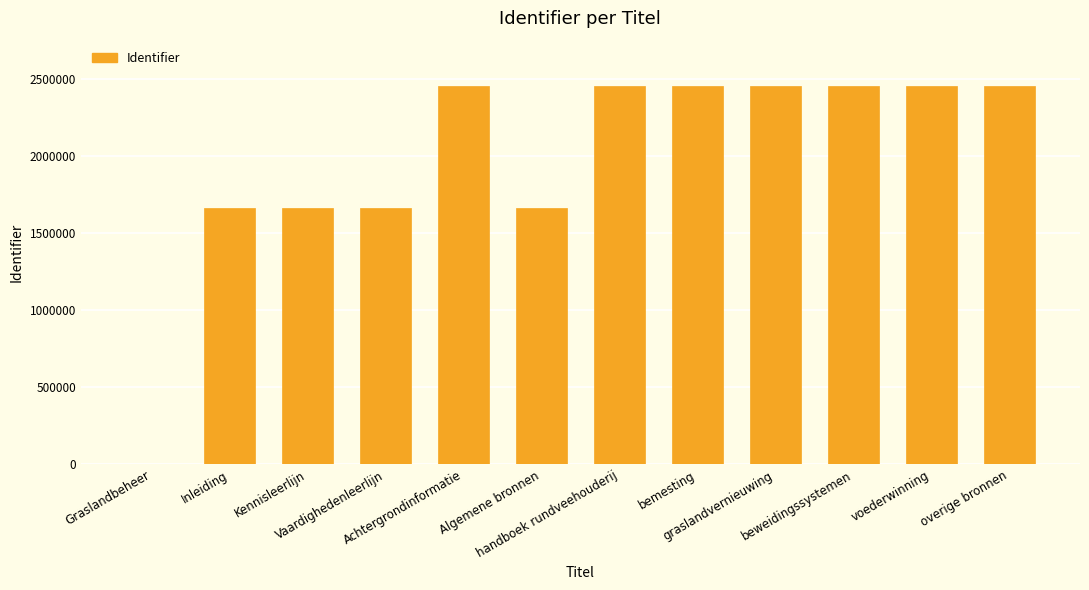

What is the maximum value shown in the chart?

2452140